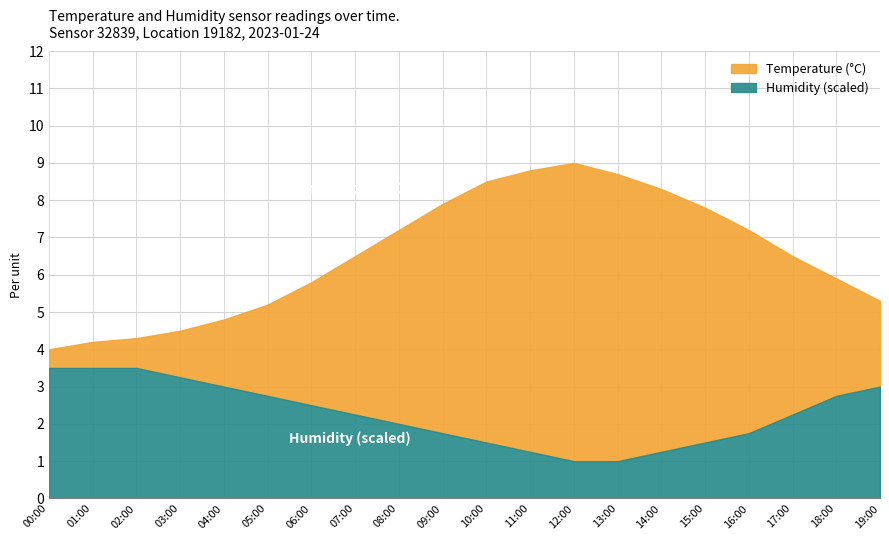

The value of Humidity (scaled) at 01:00 is 2.0. True or false?

False